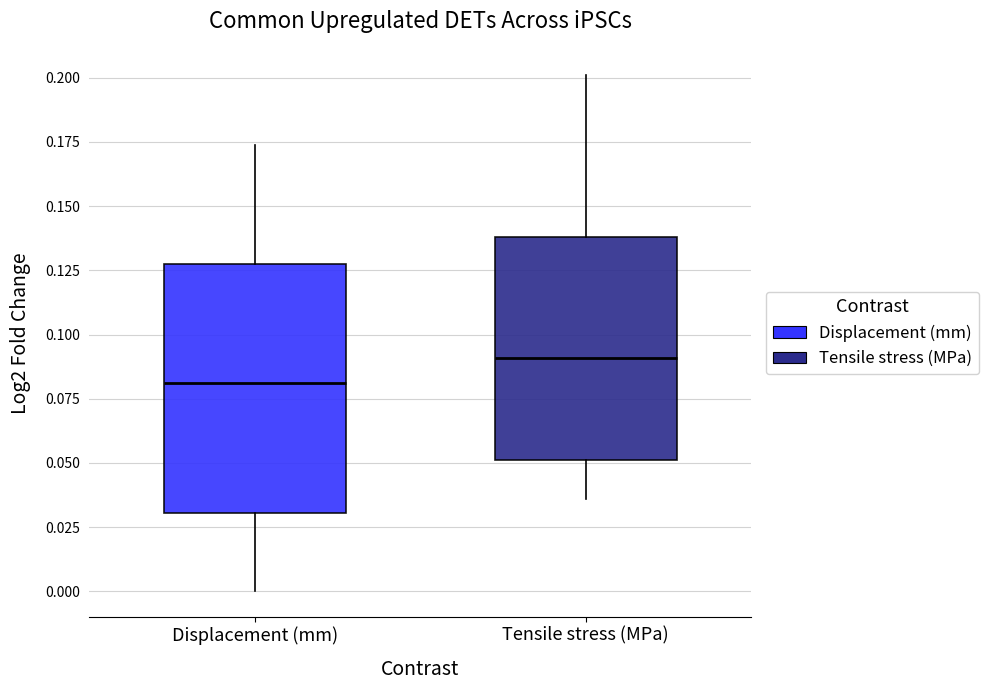

Reading left to right, read every box against the y-axis: the position of its median line, the range the box covers, and the ends of its whiskers. The values are not printed on the chart, so give them approximately, as read against the axis.

Displacement (mm): median 0.080, box 0.030 to 0.125, whiskers 0.000 to 0.175
Tensile stress (MPa): median 0.090, box 0.050 to 0.140, whiskers 0.035 to 0.200